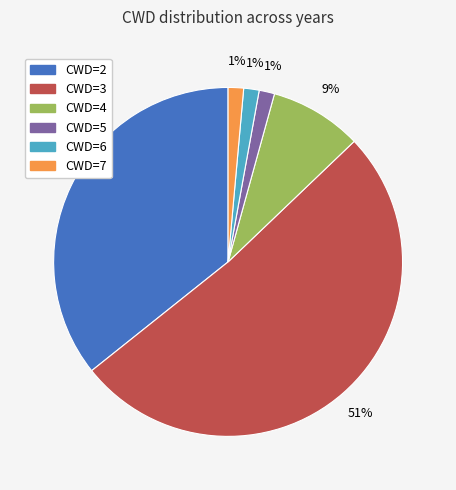

Do CWD=6 and CWD=2 together represent more than half of the pie?

No